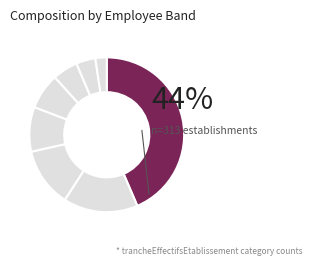

Is there a majority slice in this chart?

No